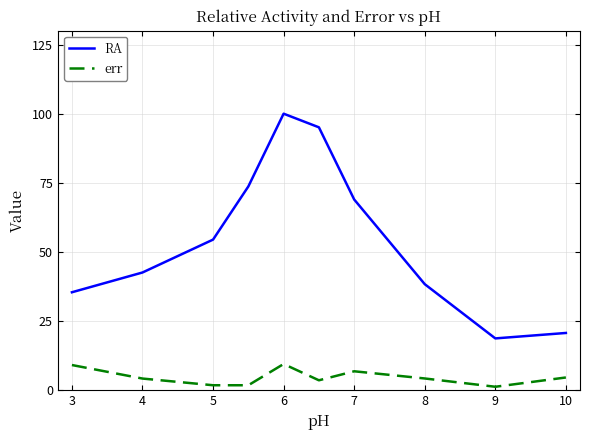

Which series has the largest total across all categories?

RA